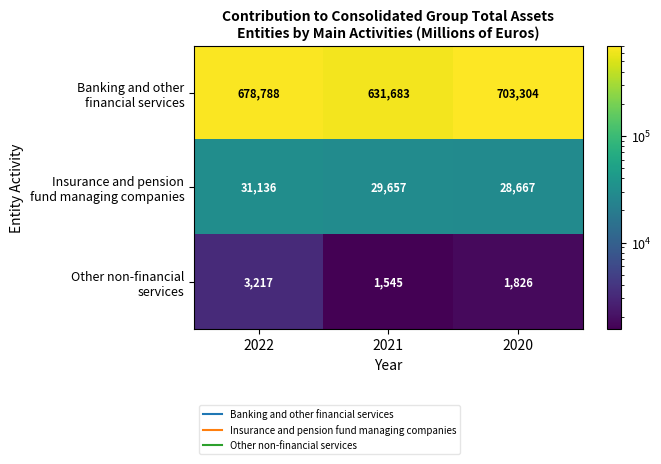

What is the total value across all series at 2022?

713141